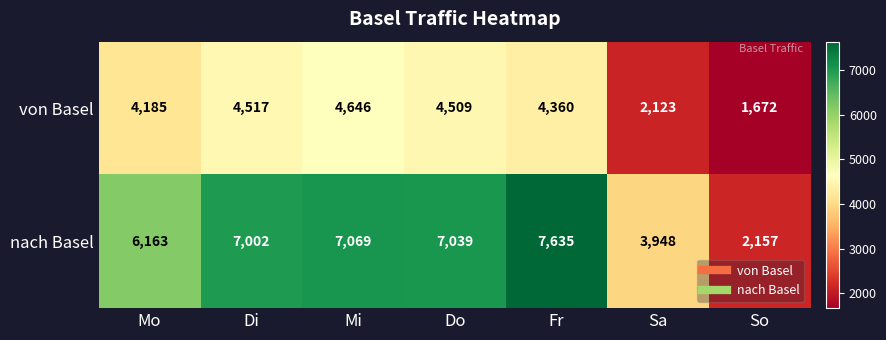

What is the spread (max minus min) of values at Sa?

1825